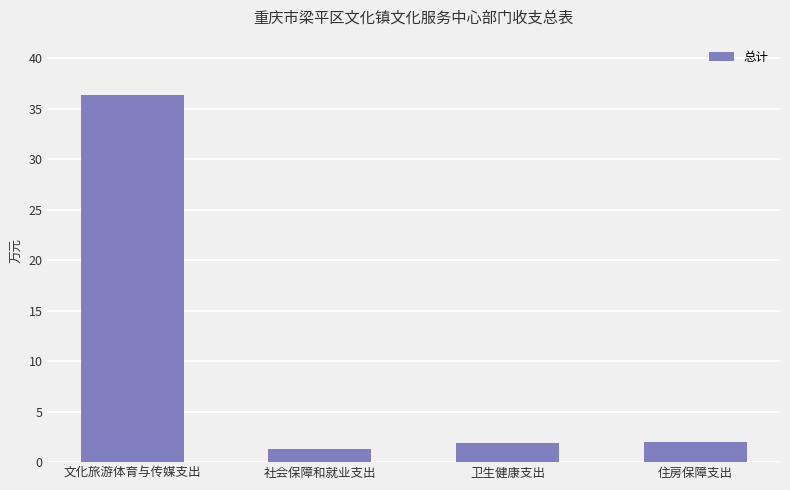

What is the change in value from 文化旅游体育与传媒支出 to 住房保障支出?

-34.4